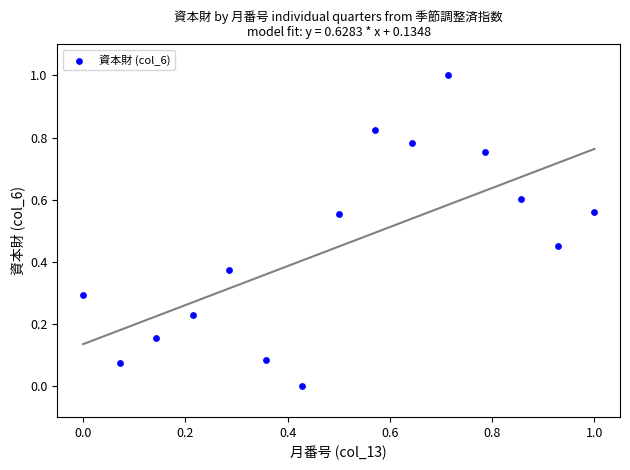

What is the range of X values (max minus min)?

1.0